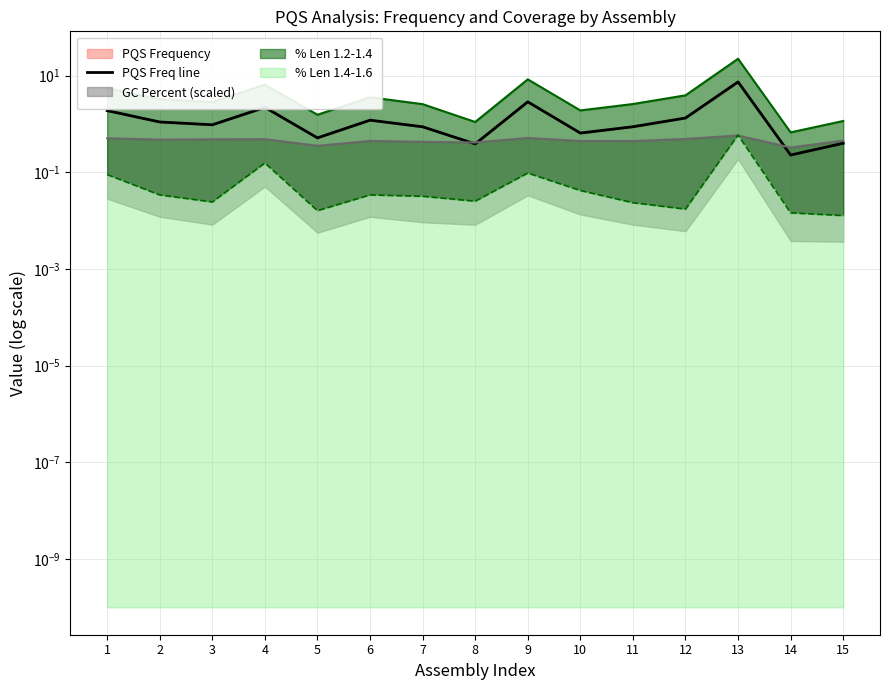

What is the difference between the values at 1 and 10?

1.2